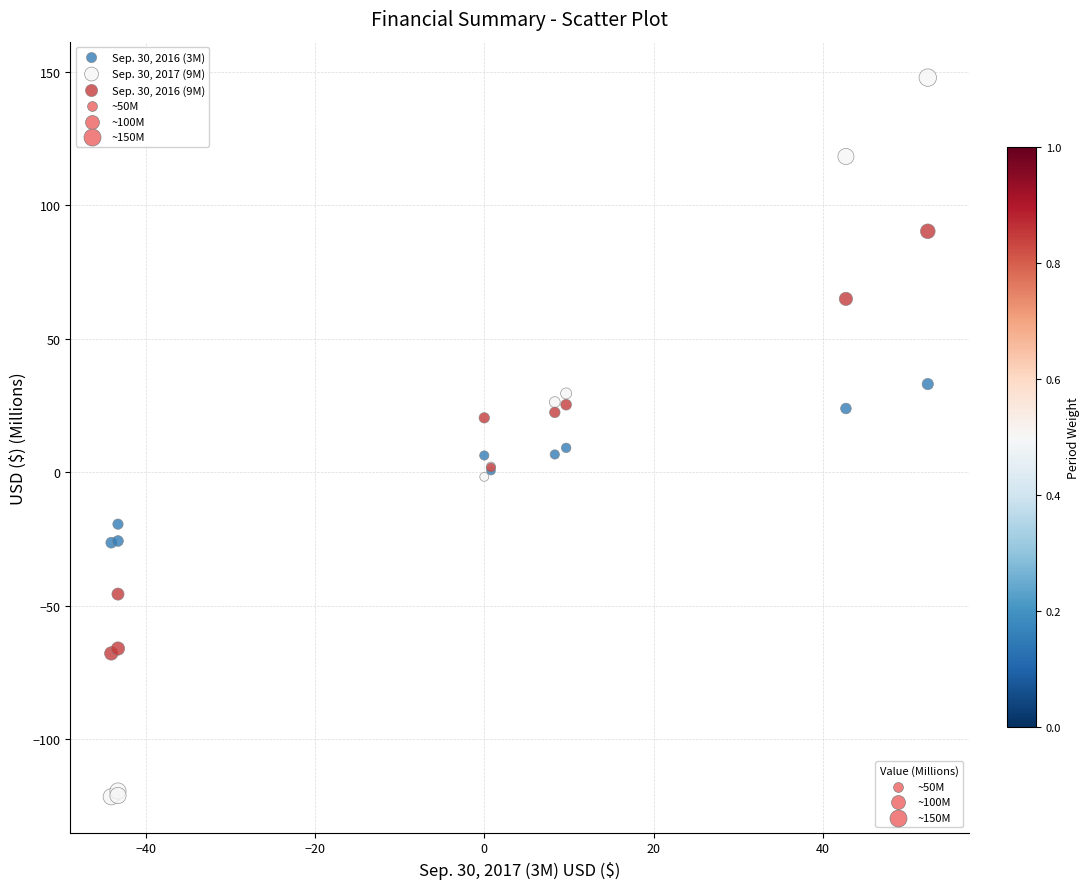

Which series contains the lowest Y value?

Sep. 30, 2017 (9M)